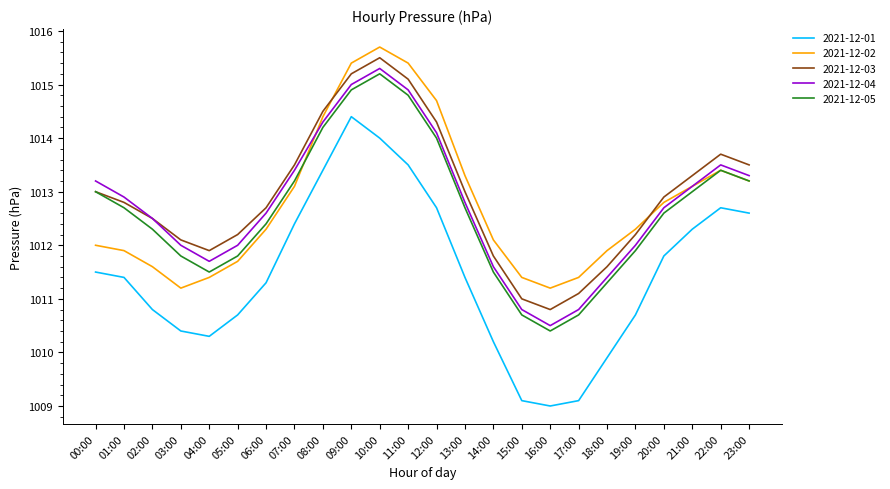

True or false: 2021-12-01 and 2021-12-03 cross at least once.

False